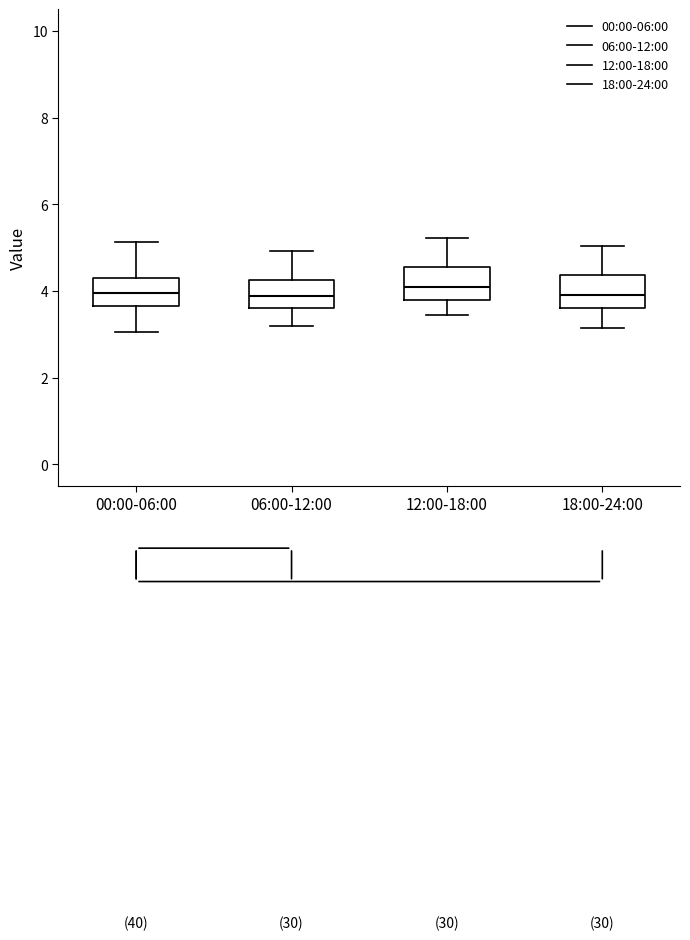

Reading left to right, transcribe this box plot: for each box, give where its median line is, the range the box spans, and where its two whiskers end, as read against the y-axis. The values are not printed on the chart, so give them approximately, as read against the axis.

00:00-06:00: median 4.0, box 3.6 to 4.2, whiskers 3.0 to 5.2
06:00-12:00: median 3.8, box 3.6 to 4.2, whiskers 3.2 to 5.0
12:00-18:00: median 4.2, box 3.8 to 4.6, whiskers 3.4 to 5.2
18:00-24:00: median 4.0, box 3.6 to 4.4, whiskers 3.2 to 5.0